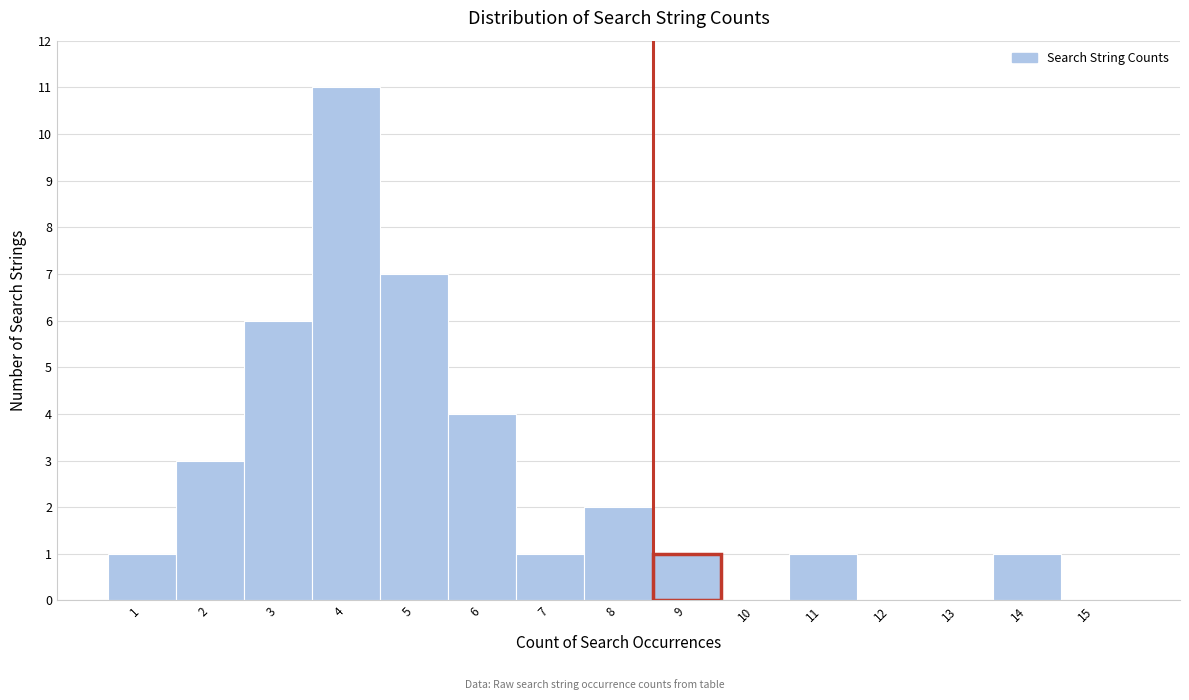

Reading right to left, list all the values displayed in this chart.

15=0	14=1	13=0	12=0	11=1	10=0	9=1	8=2	7=1	6=4	5=7	4=11	3=6	2=3	1=1